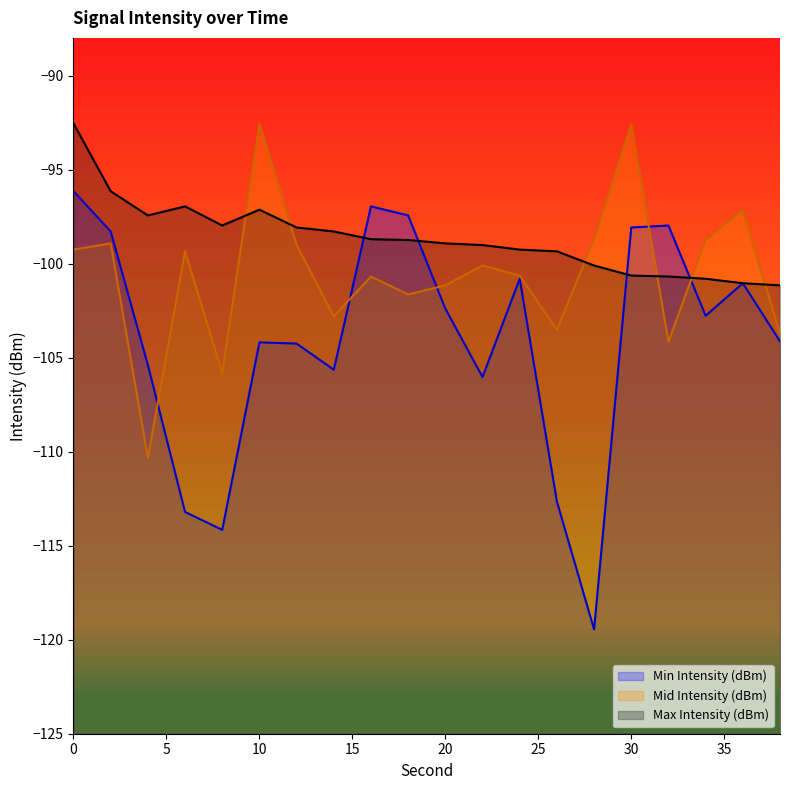

Does the chart display data point markers on the line(s)?

No